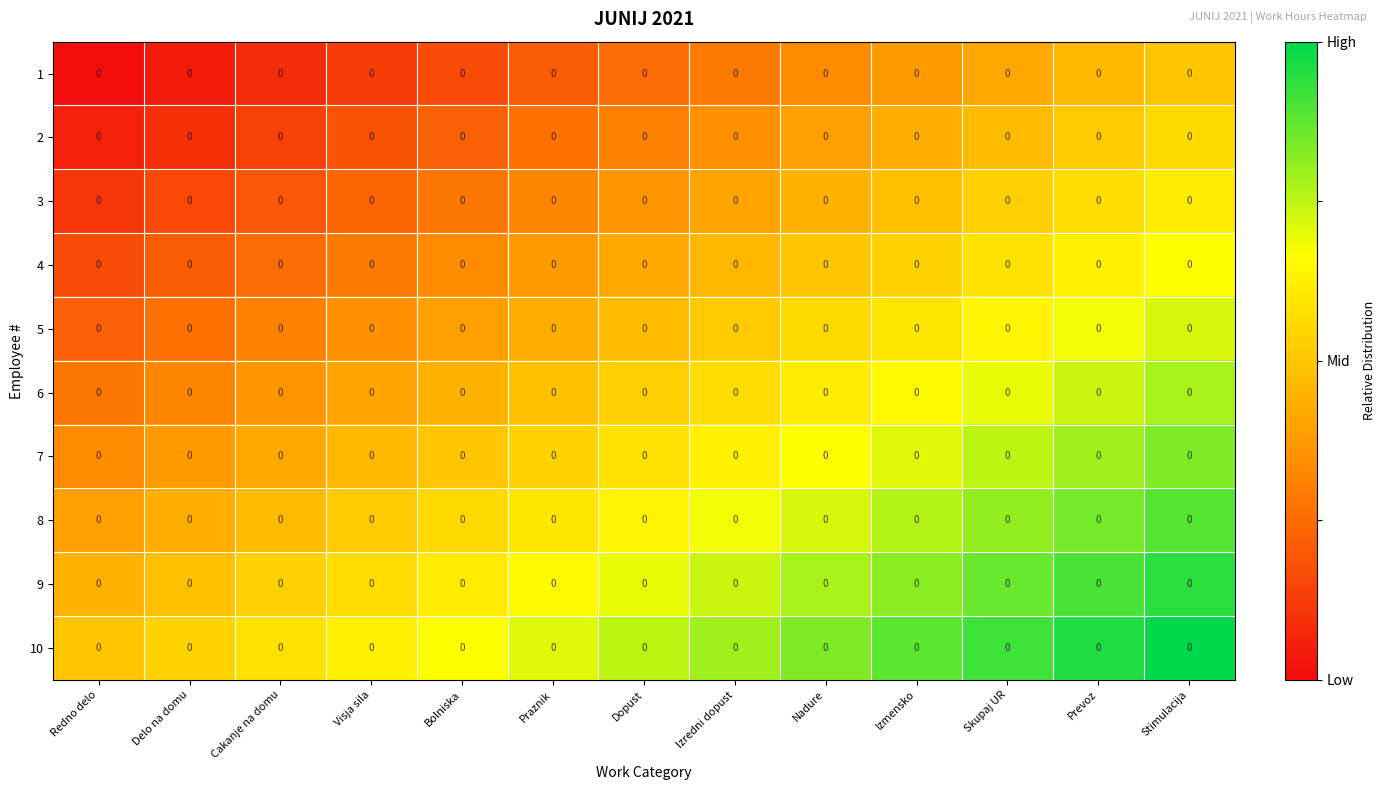

At which category is the sum across all series the highest?

Stimulacija